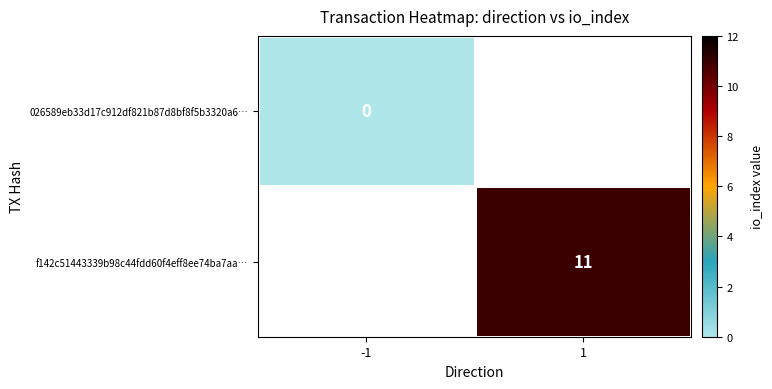

Is it true that f142c51443339b98c44fdd60f4eff8ee74ba7aa… equals 16 at 1?

False